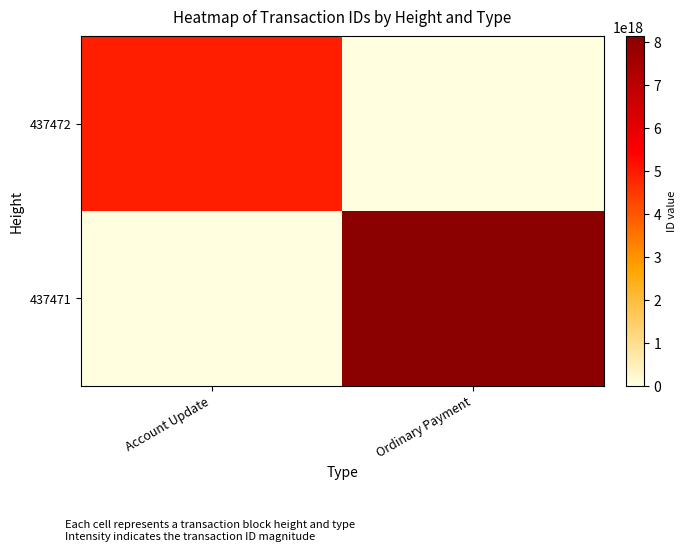

Reading left to right, list all the values displayed in this chart.

437472: Account Update=4906951844277819392	Ordinary Payment=0
437471: Account Update=0	Ordinary Payment=8128515430150443008